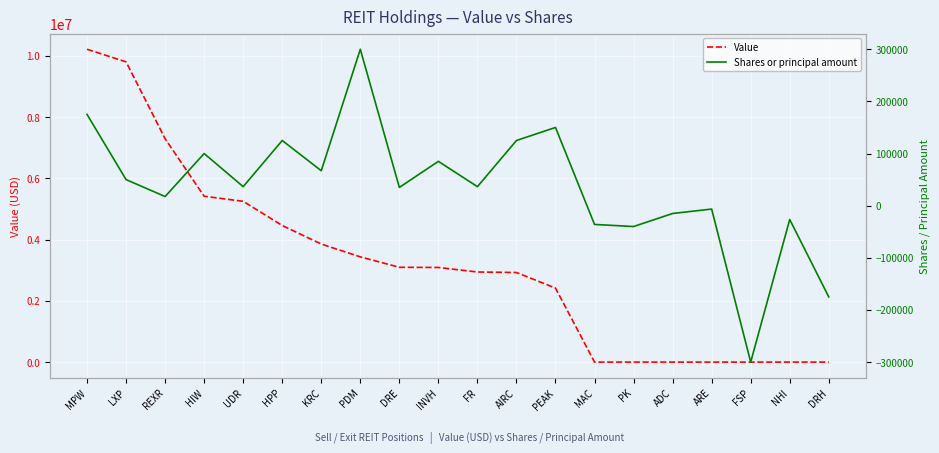

The value of Shares or principal amount at HPP is 125000. True or false?

True